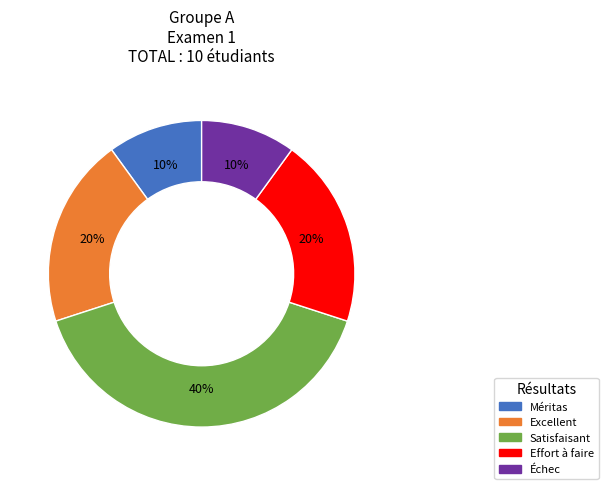

To the nearest percent, what is the average slice percentage?

20%